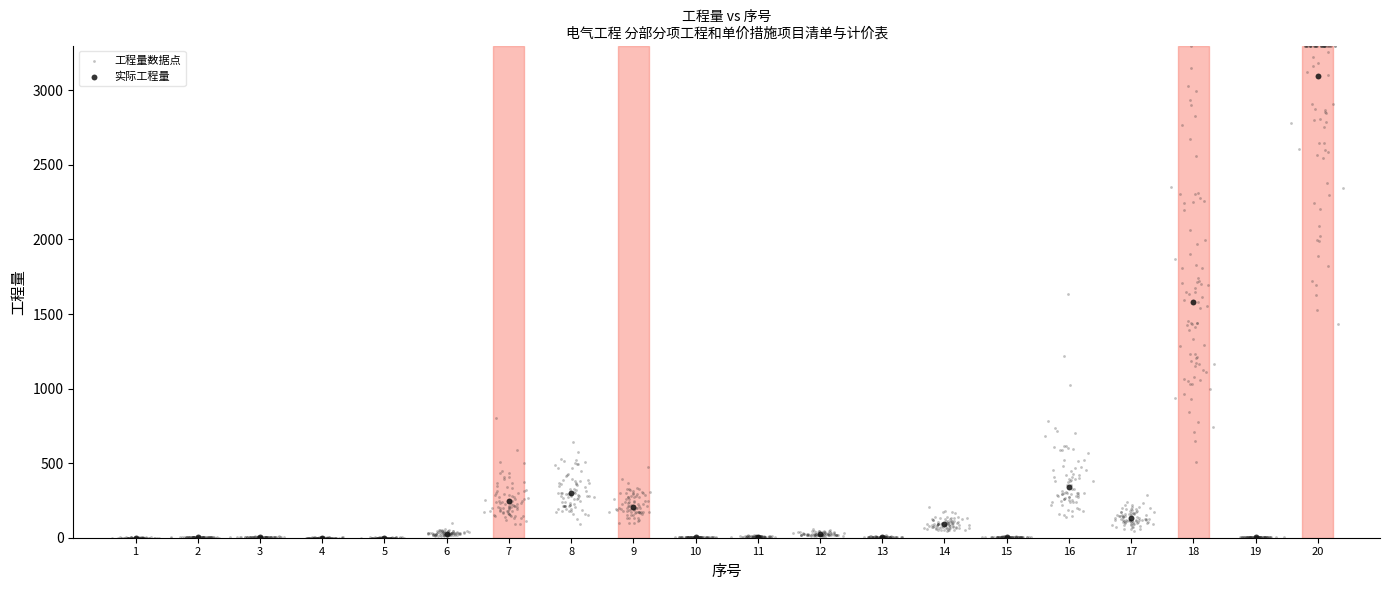

Which series reaches the maximum Y coordinate?

工程量数据点